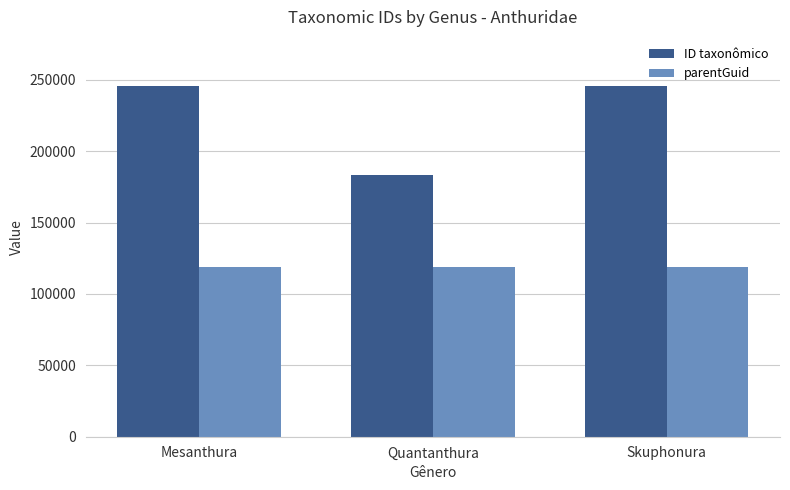

At how many categories does at least one series exceed 159871?

3